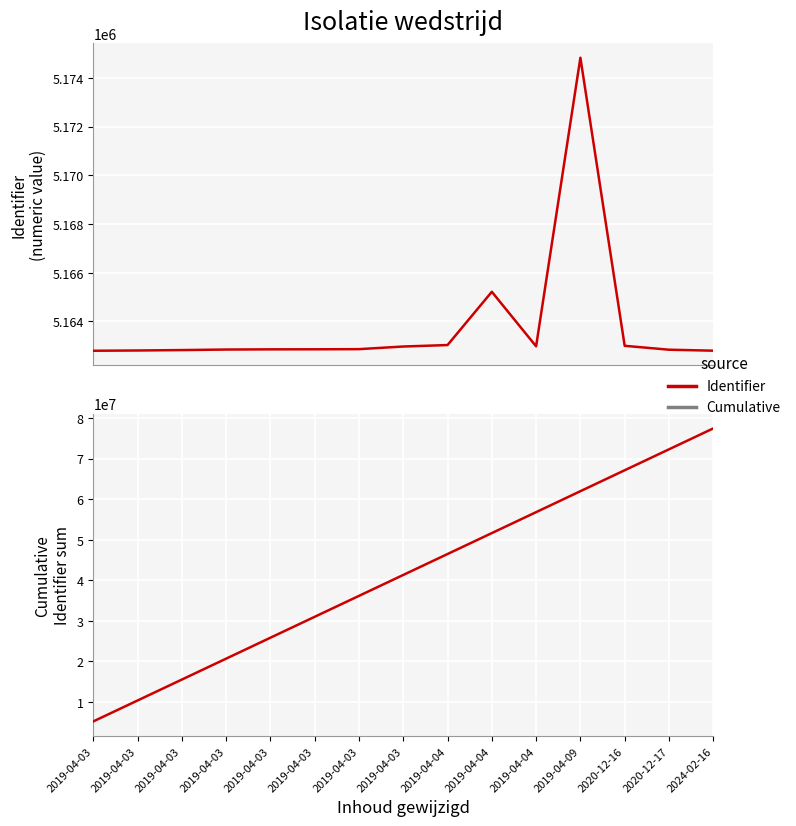

Is this an area chart (filled region under the line)?

No